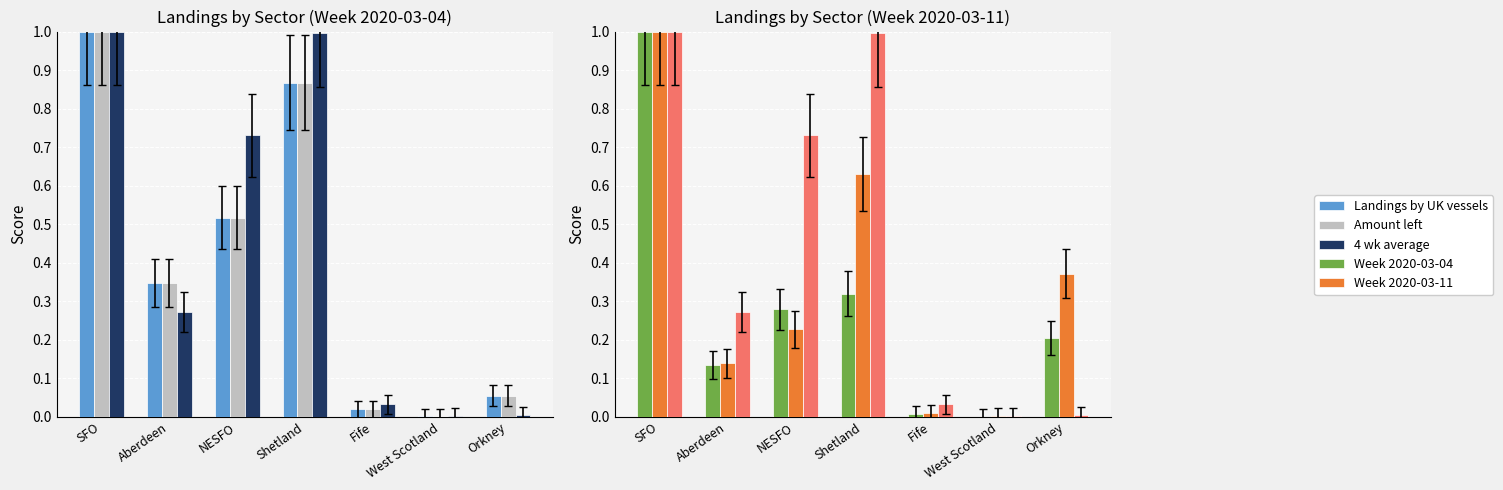

What is the maximum value shown in the chart?

1.0